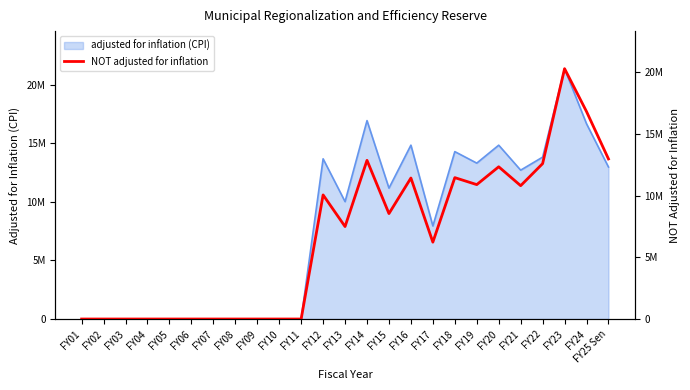

What position from the left is FY23?

23